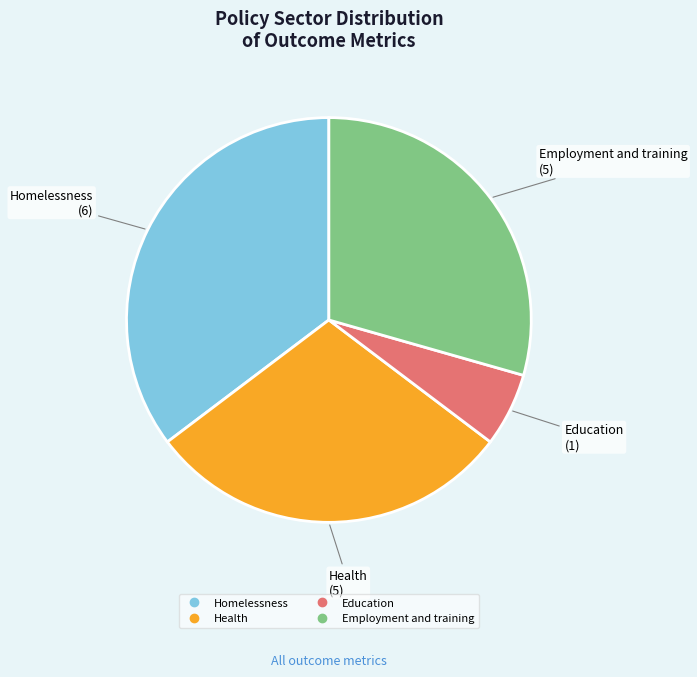

Does any single category account for the majority?

No